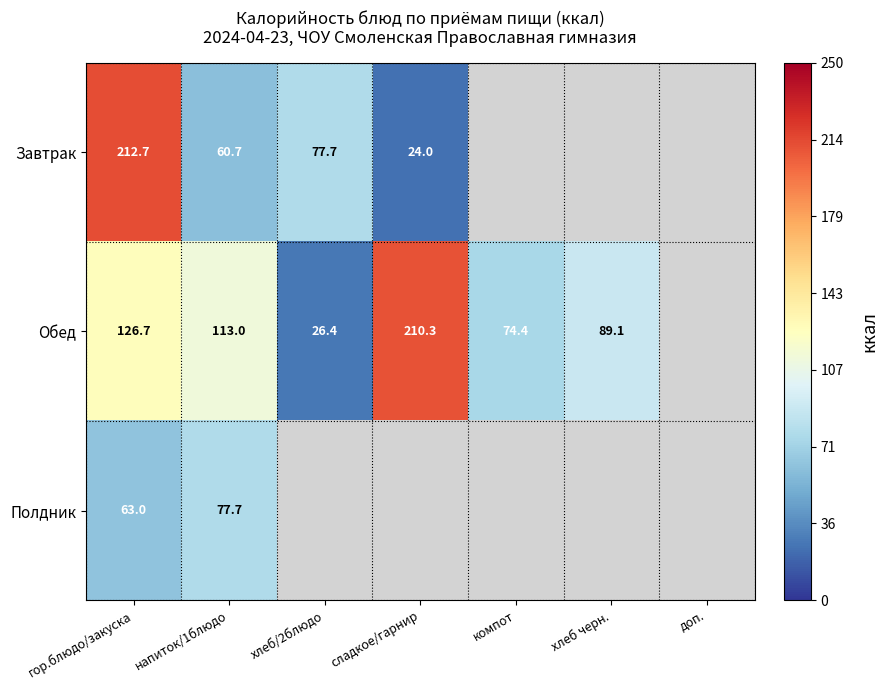

Where is Завтрак nearest to the value 118?

хлеб/2блюдо